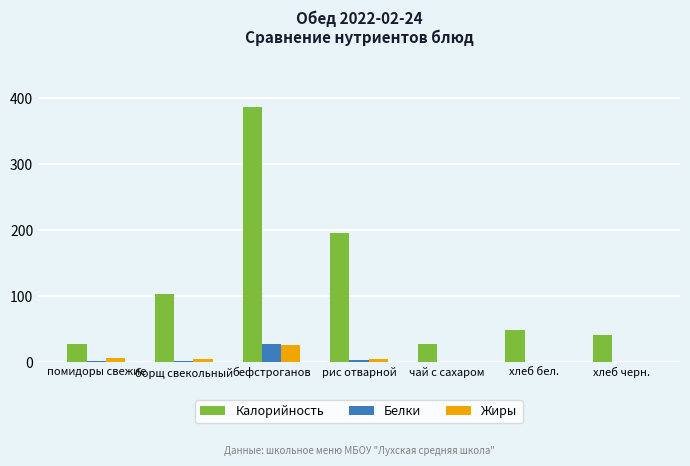

How many categories are shown in the chart?

7